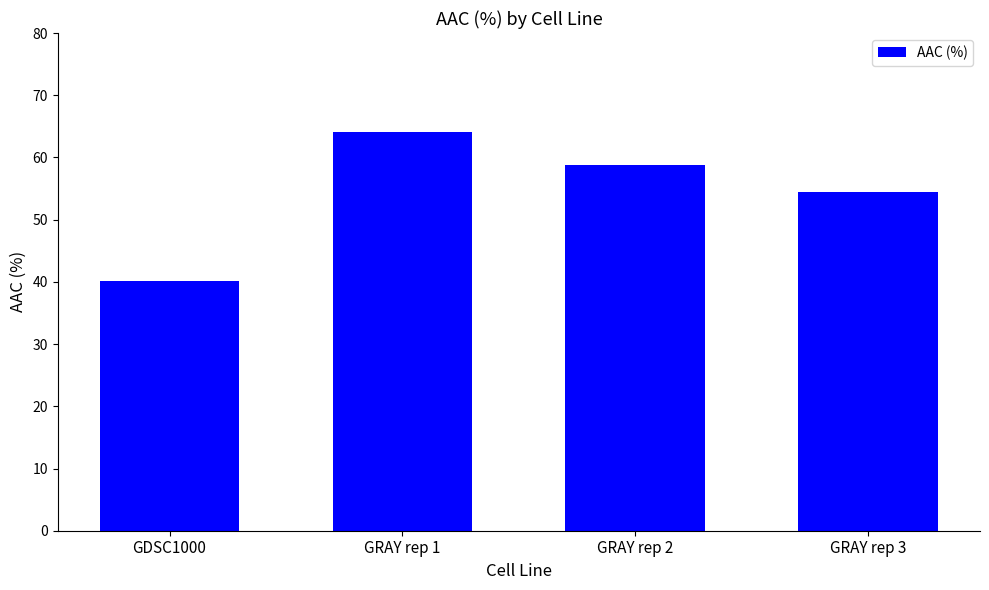

What is the approximate value at GRAY rep 2?

58.8